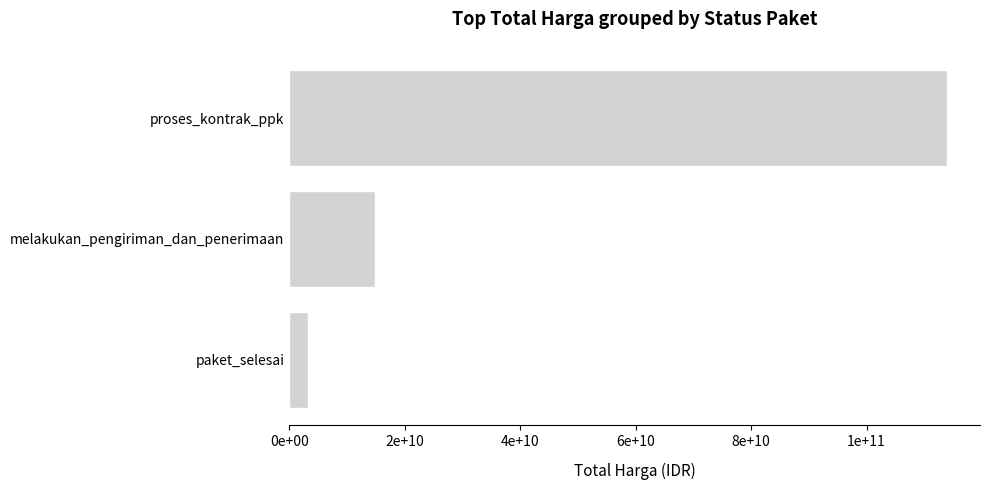

Rank the categories by value from lowest to highest.

paket_selesai, melakukan_pengiriman_dan_penerimaan, proses_kontrak_ppk